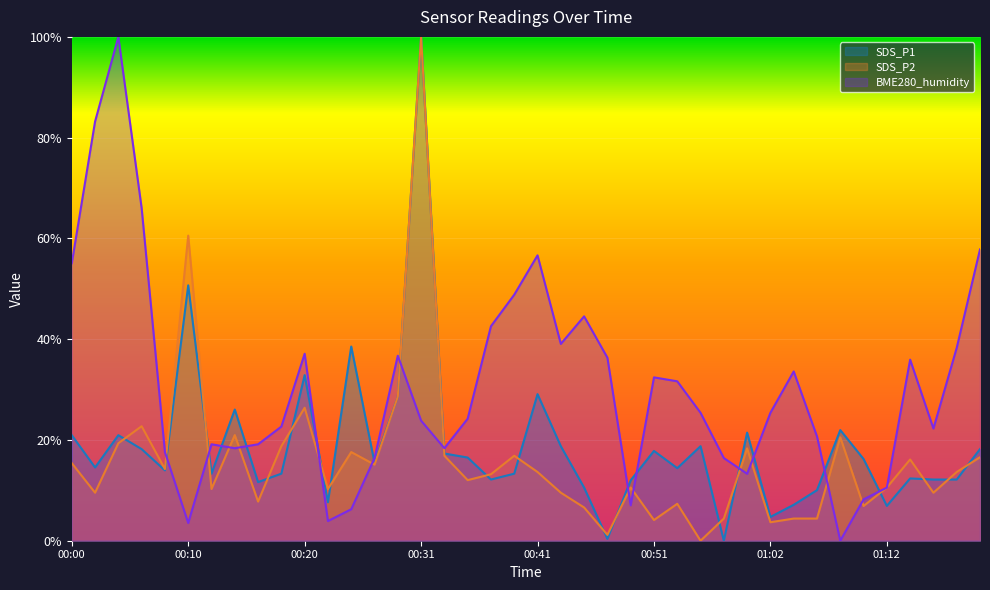

True or false: SDS_P1 has a value of 15.5 at 00:27.

True